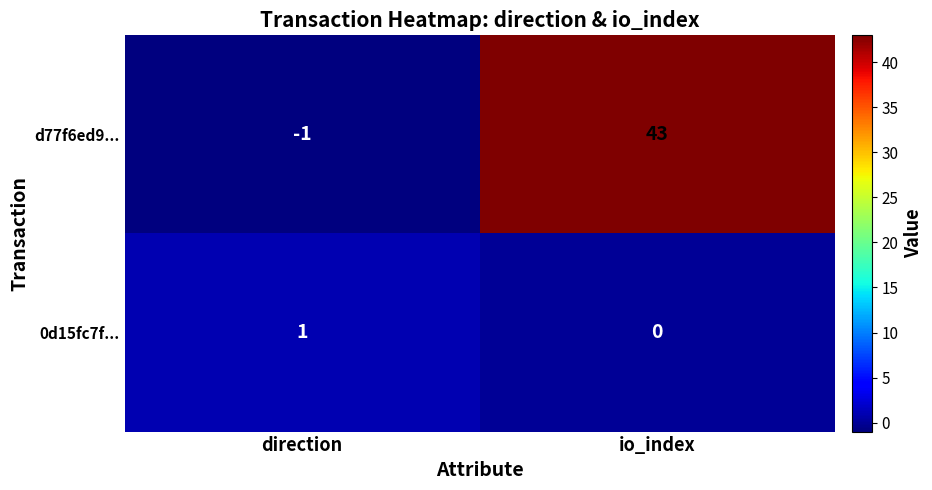

What is the average value of the d77f6ed9... series?

21